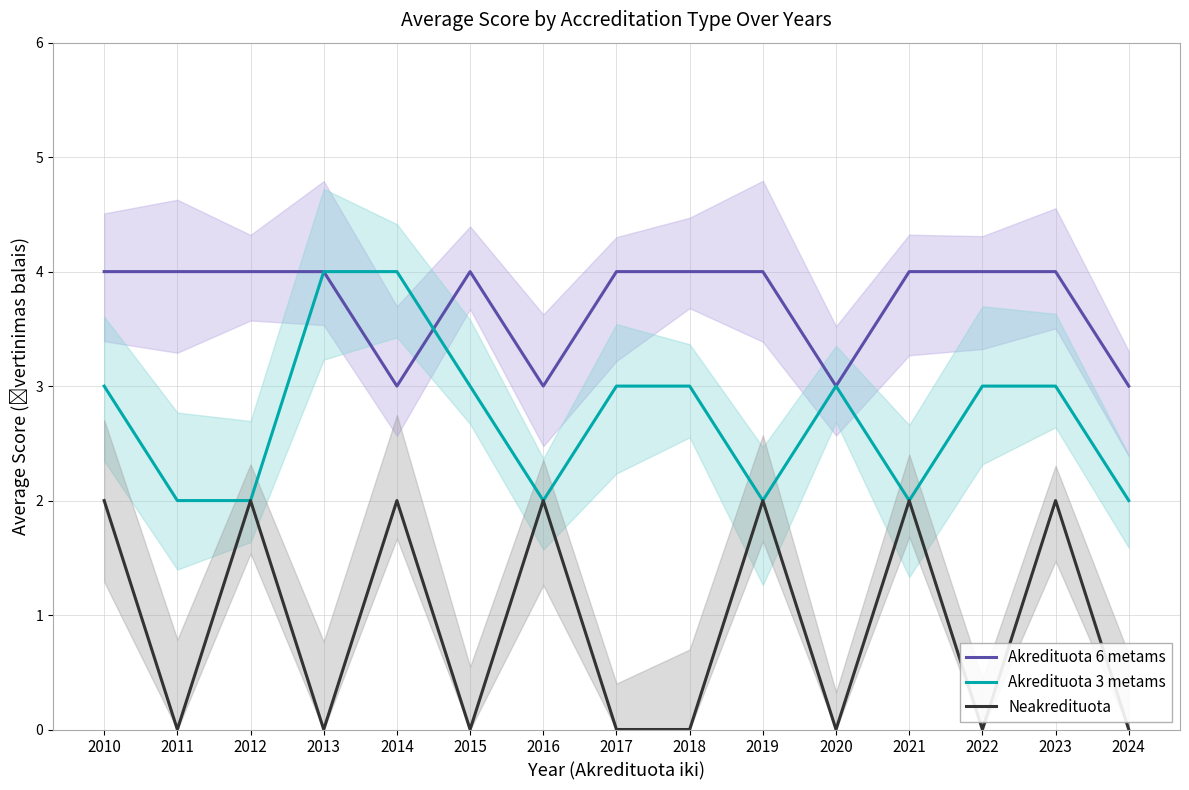

Which category has the lowest value across all series?

2011